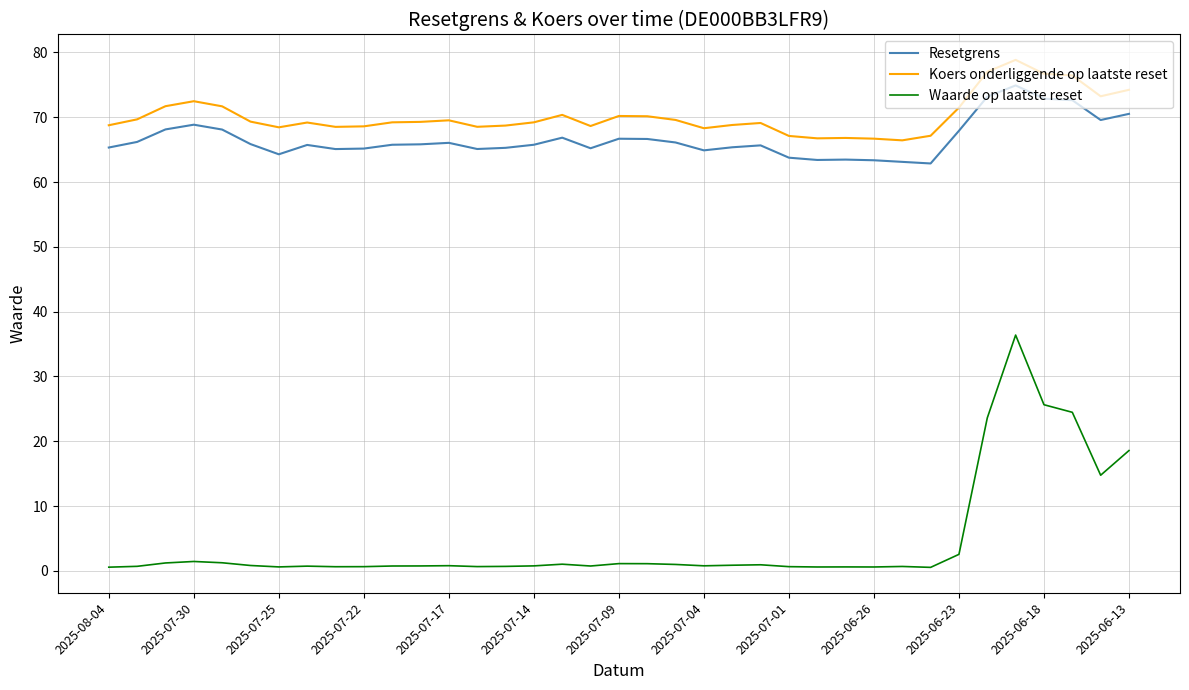

List the series in order of their peak value, lowest first.

Waarde op laatste reset, Resetgrens, Koers onderliggende op laatste reset